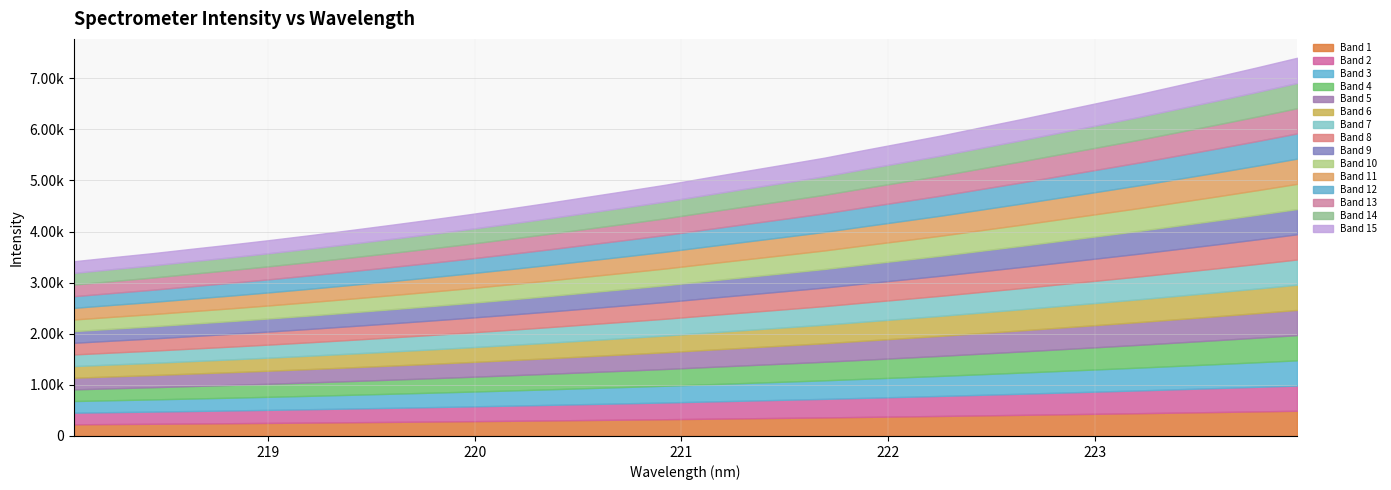

What value does the data have at 223.7895?

7216.5